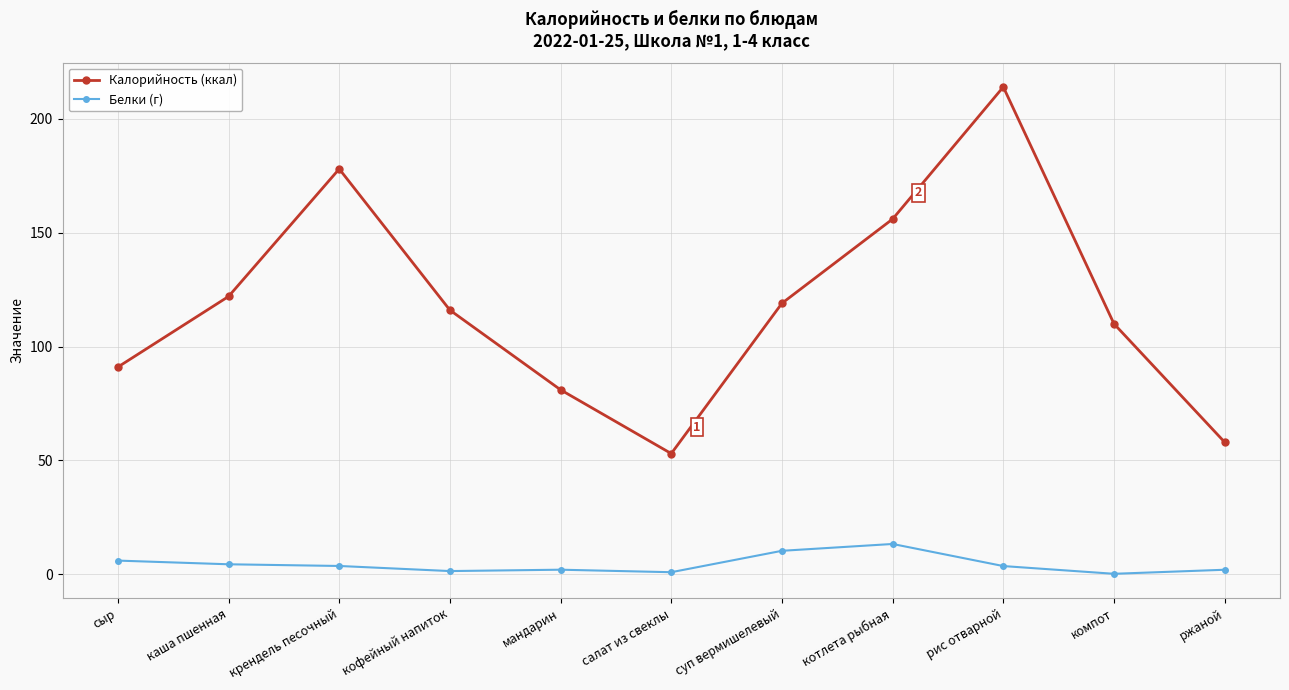

What is the sum of the Калорийность (ккал) values at котлета рыбная and суп вермишелевый?

275.0